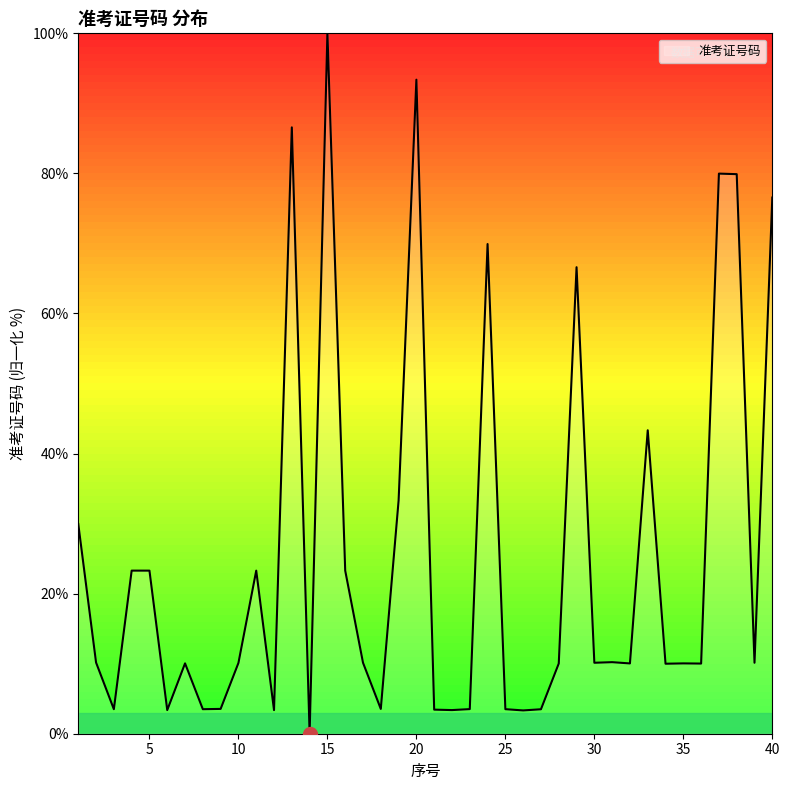

What is the difference between the maximum and minimum values?

100.0